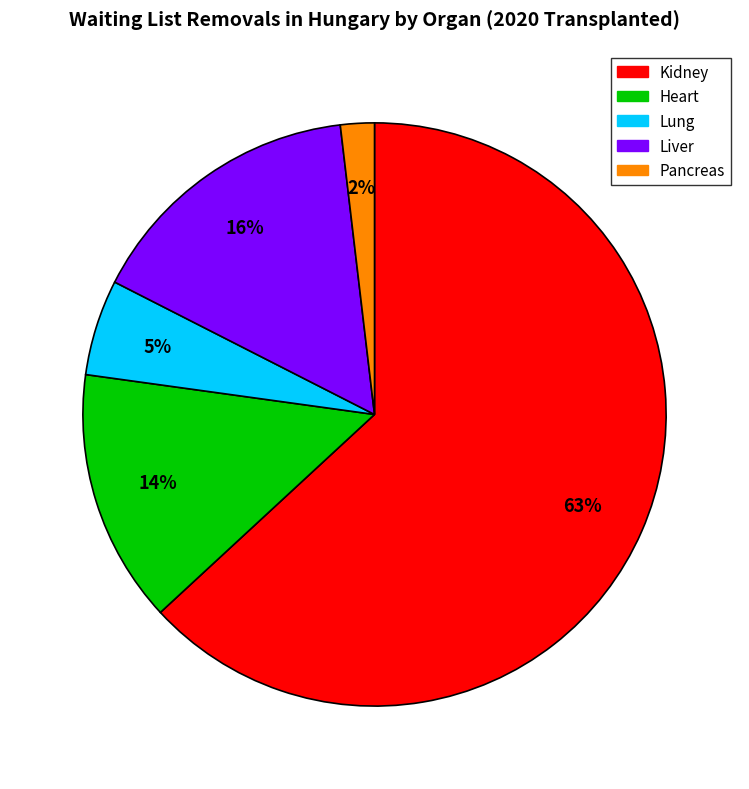

To the nearest percent, what percentage of the pie is Liver?

16%